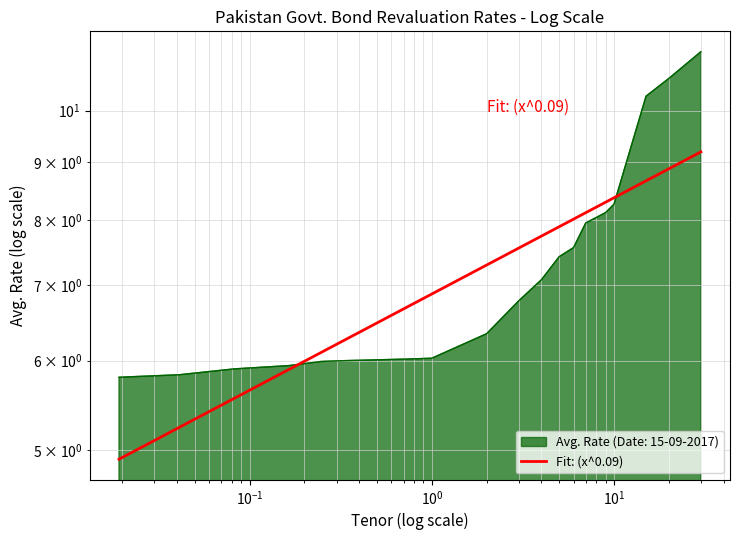

What is the change in value from PKRV20Y to PKRV30Y?

+0.6